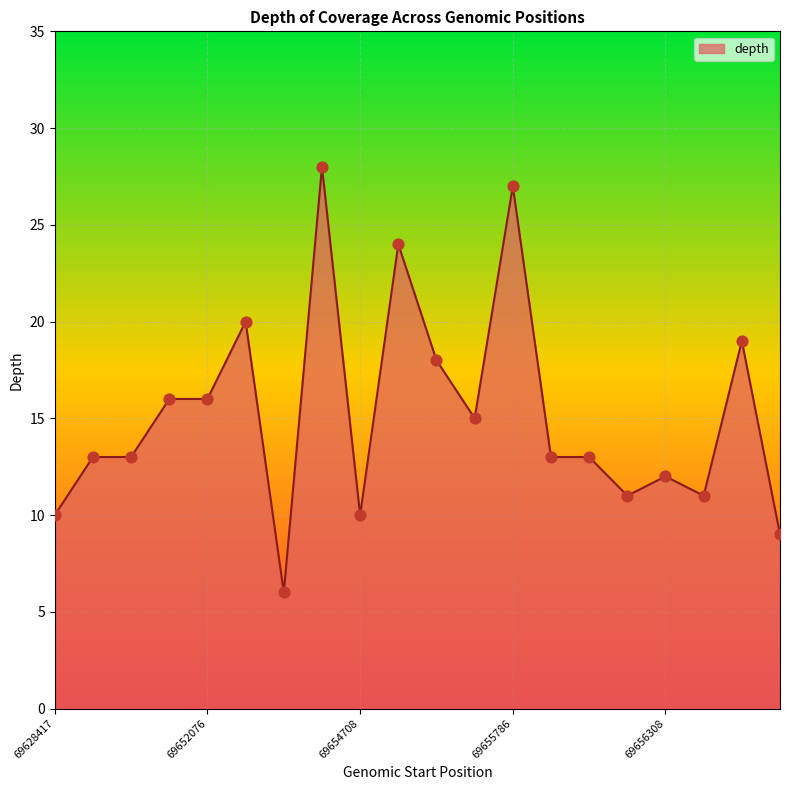

What is the difference between the maximum and minimum values?

22